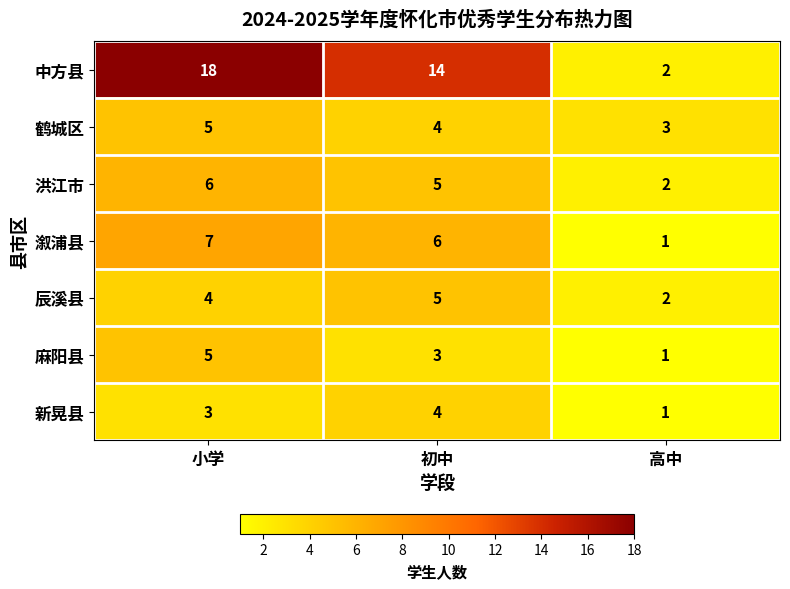

Is it true that 麻阳县 equals 0 at 高中?

False